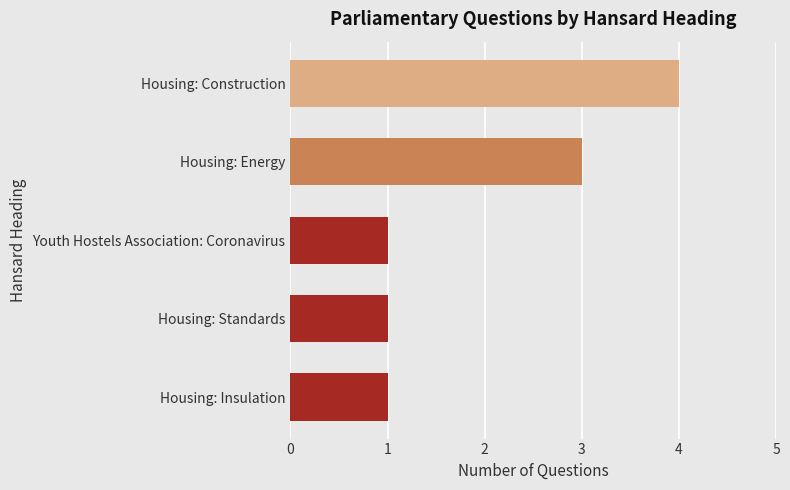

Count the values in the range 1 to 3.

4